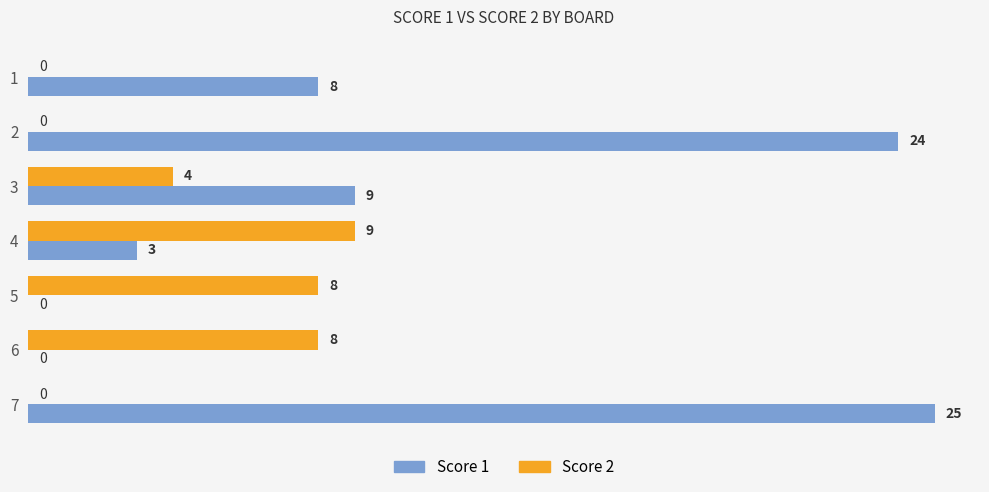

What is the total value across all series at 3?

13